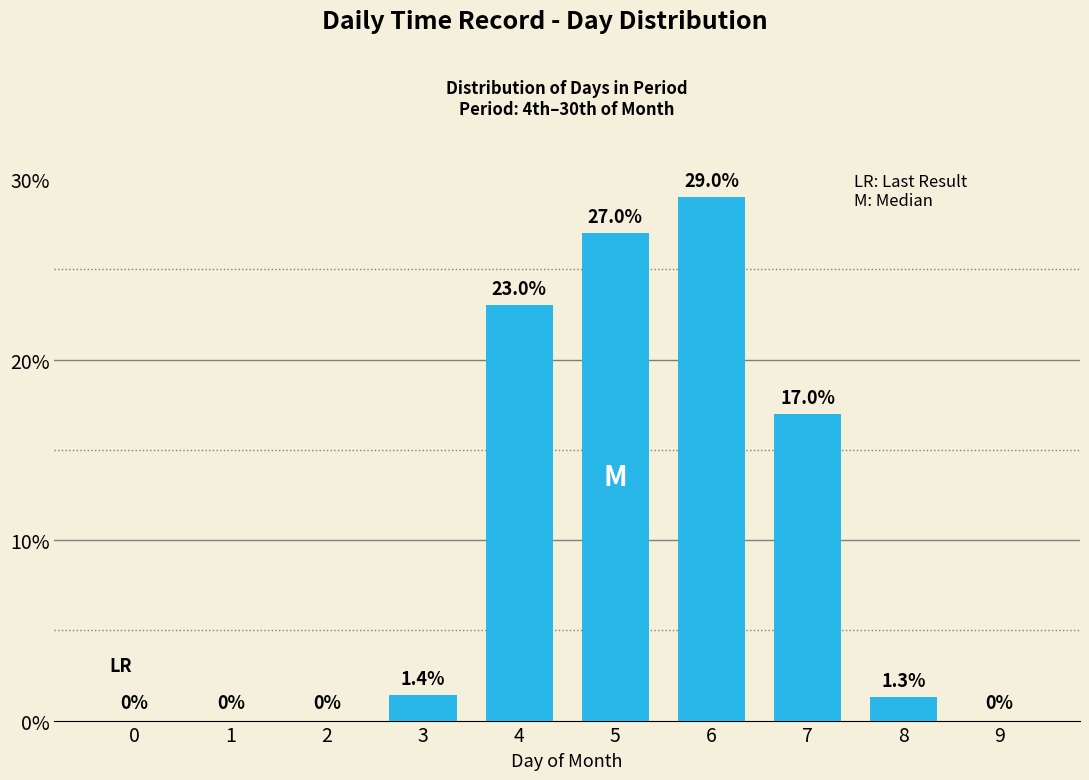

Reading left to right, transcribe all the data shown in this chart.

0=0.0	1=0.0	2=0.0	3=1.4	4=23.0	5=27.0	6=29.0	7=17.0	8=1.3	9=0.0